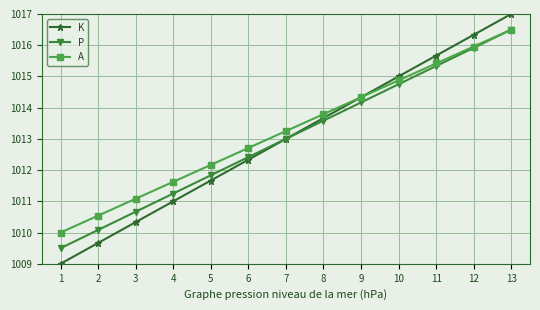

What is the approximate value of P at 5?

1011.8